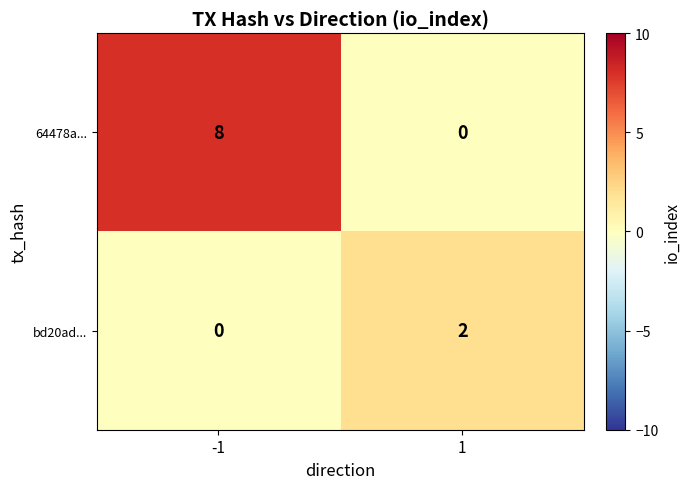

How many categories are shown in the chart?

2